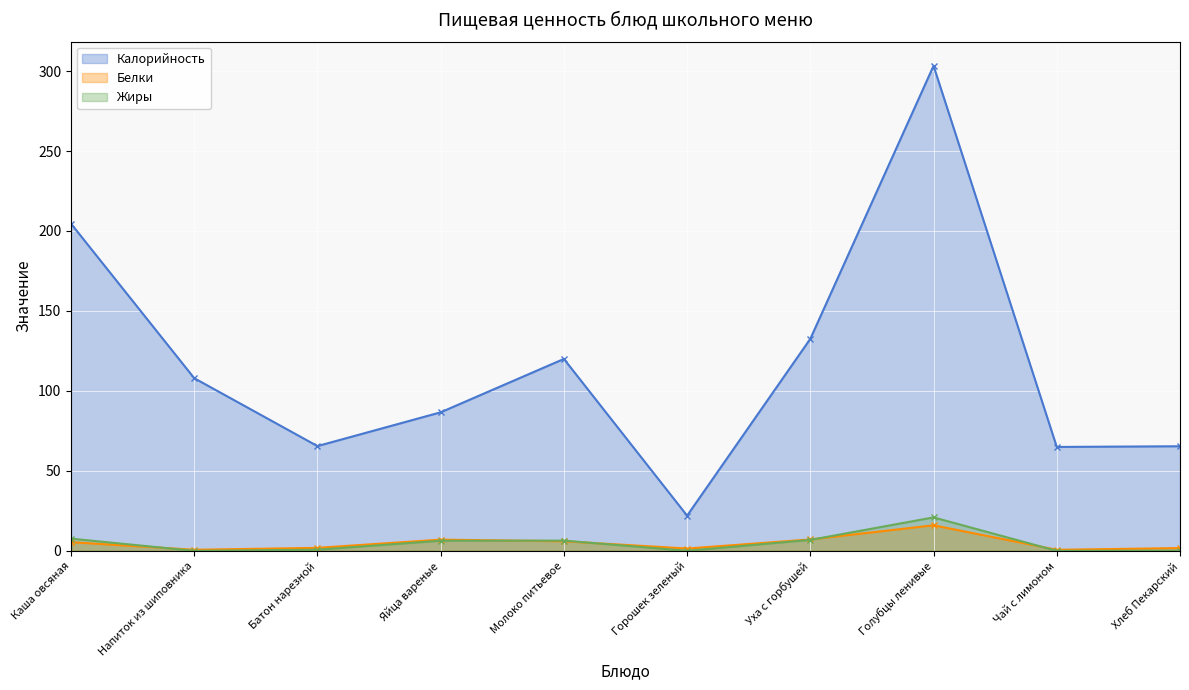

Which series changed the most between Каша овсяная and Чай с лимоном?

Калорийность